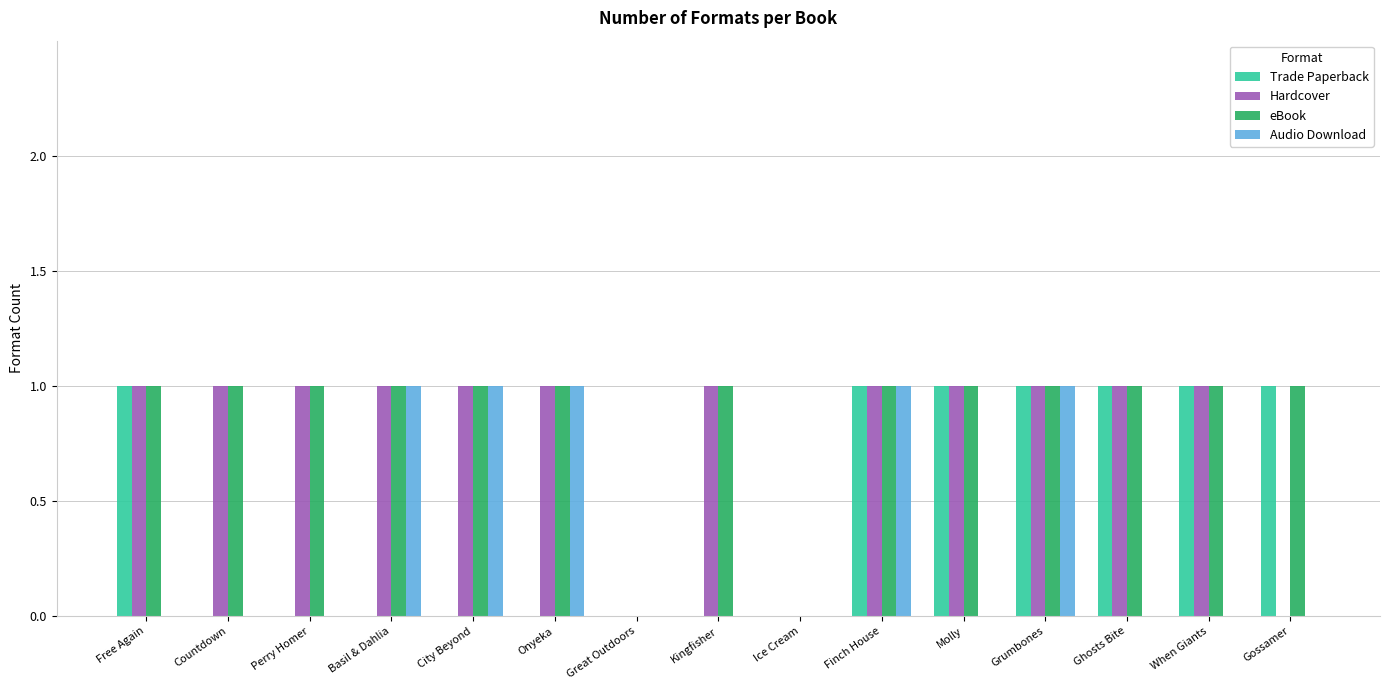

What is the average value of the eBook series?

1